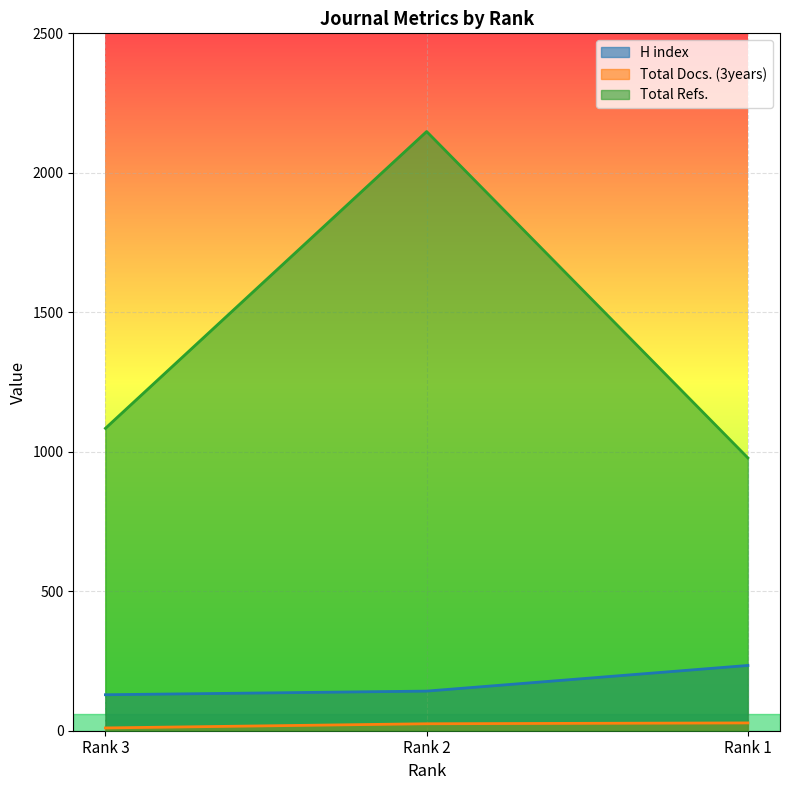

What is the total value across all series at Rank 2?

2315